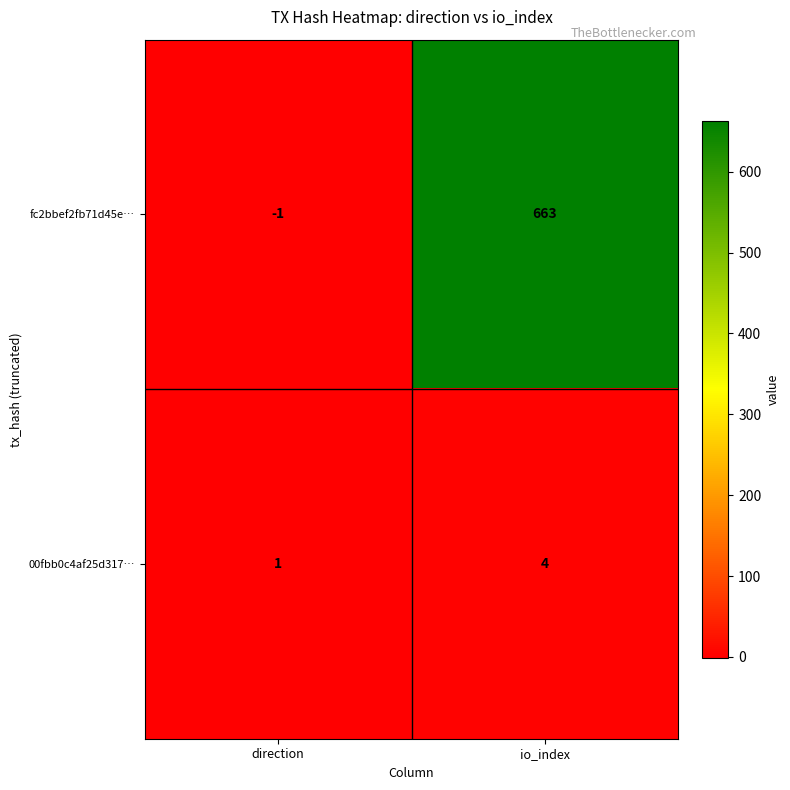

What is the approximate value of fc2bbef2fb71d45e… at io_index, to the nearest 10?

660